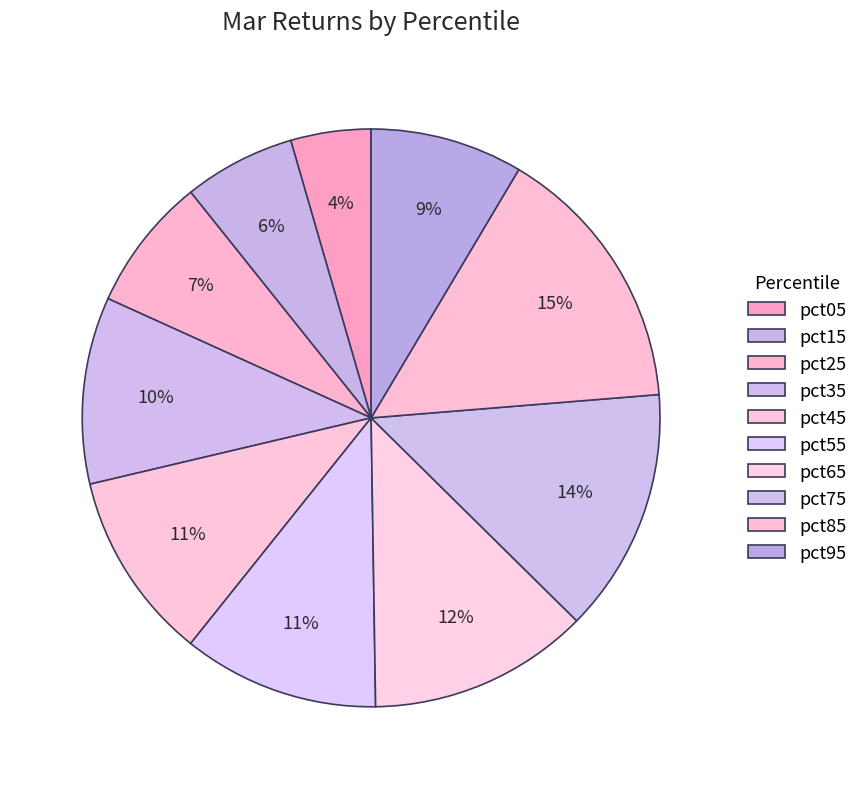

What percentage do pct05 and pct35 together represent?

14.9%